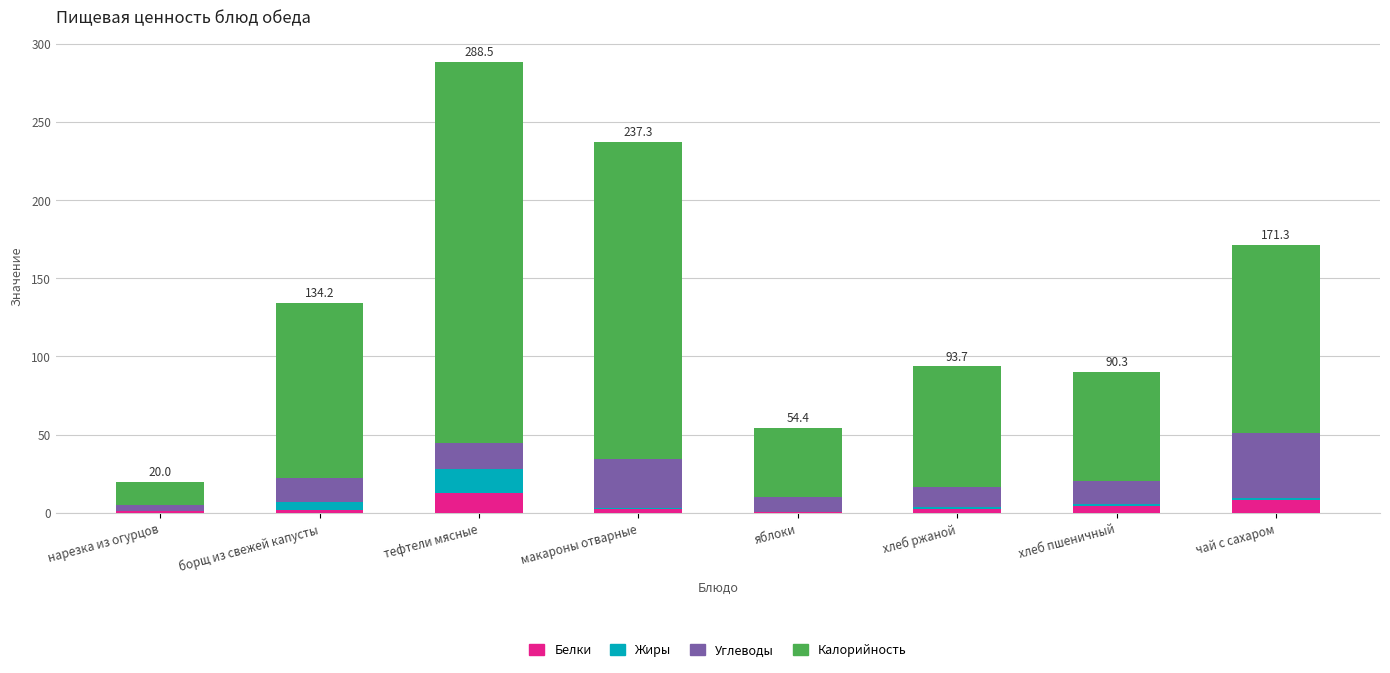

At which category is the sum across all series the highest?

тефтели мясные